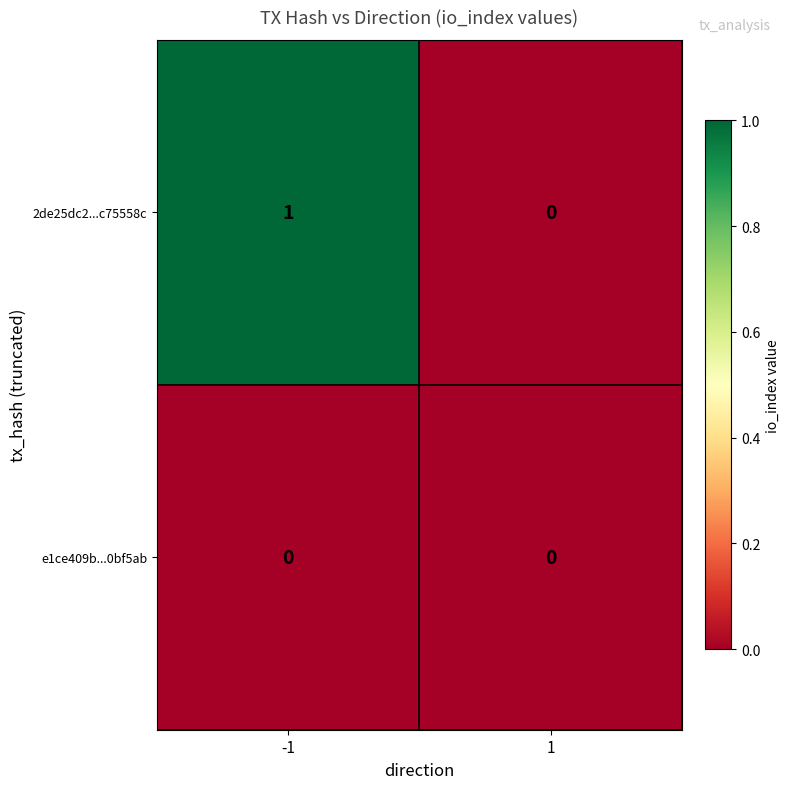

Which series has the largest total across all categories?

2de25dc2...c75558c